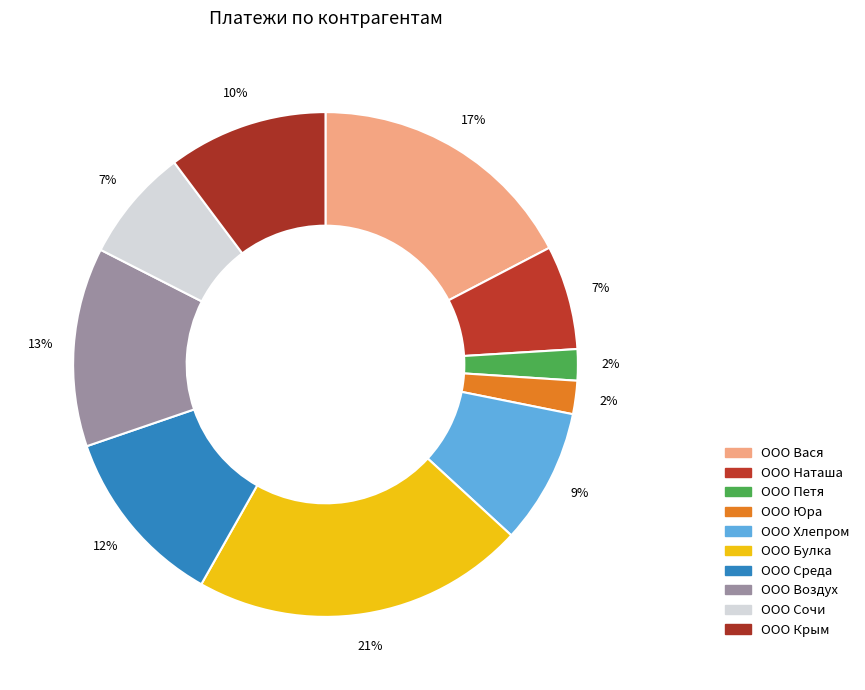

Is it true that ООО Сочи is 2% of the pie?

False